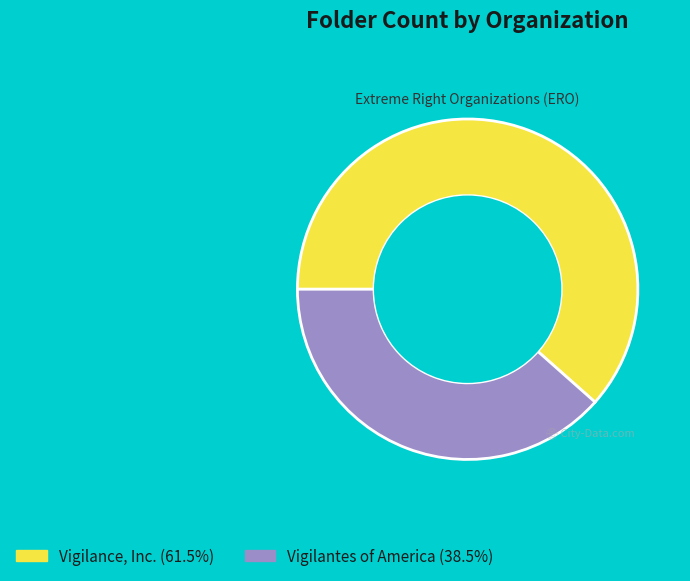

Is it true that Vigilantes of America is 38% of the pie?

True